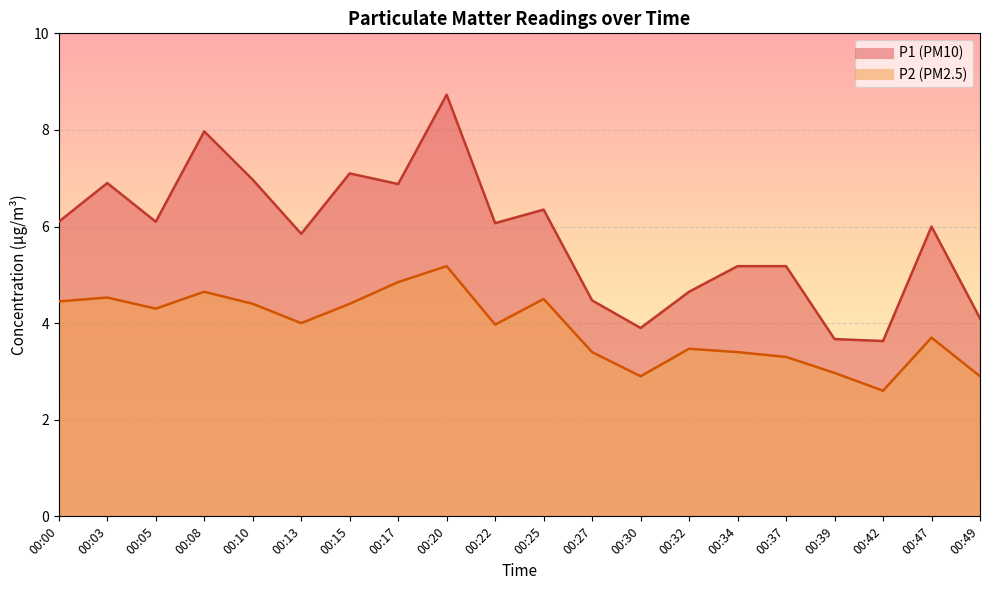

How many lines are shown in the chart?

2